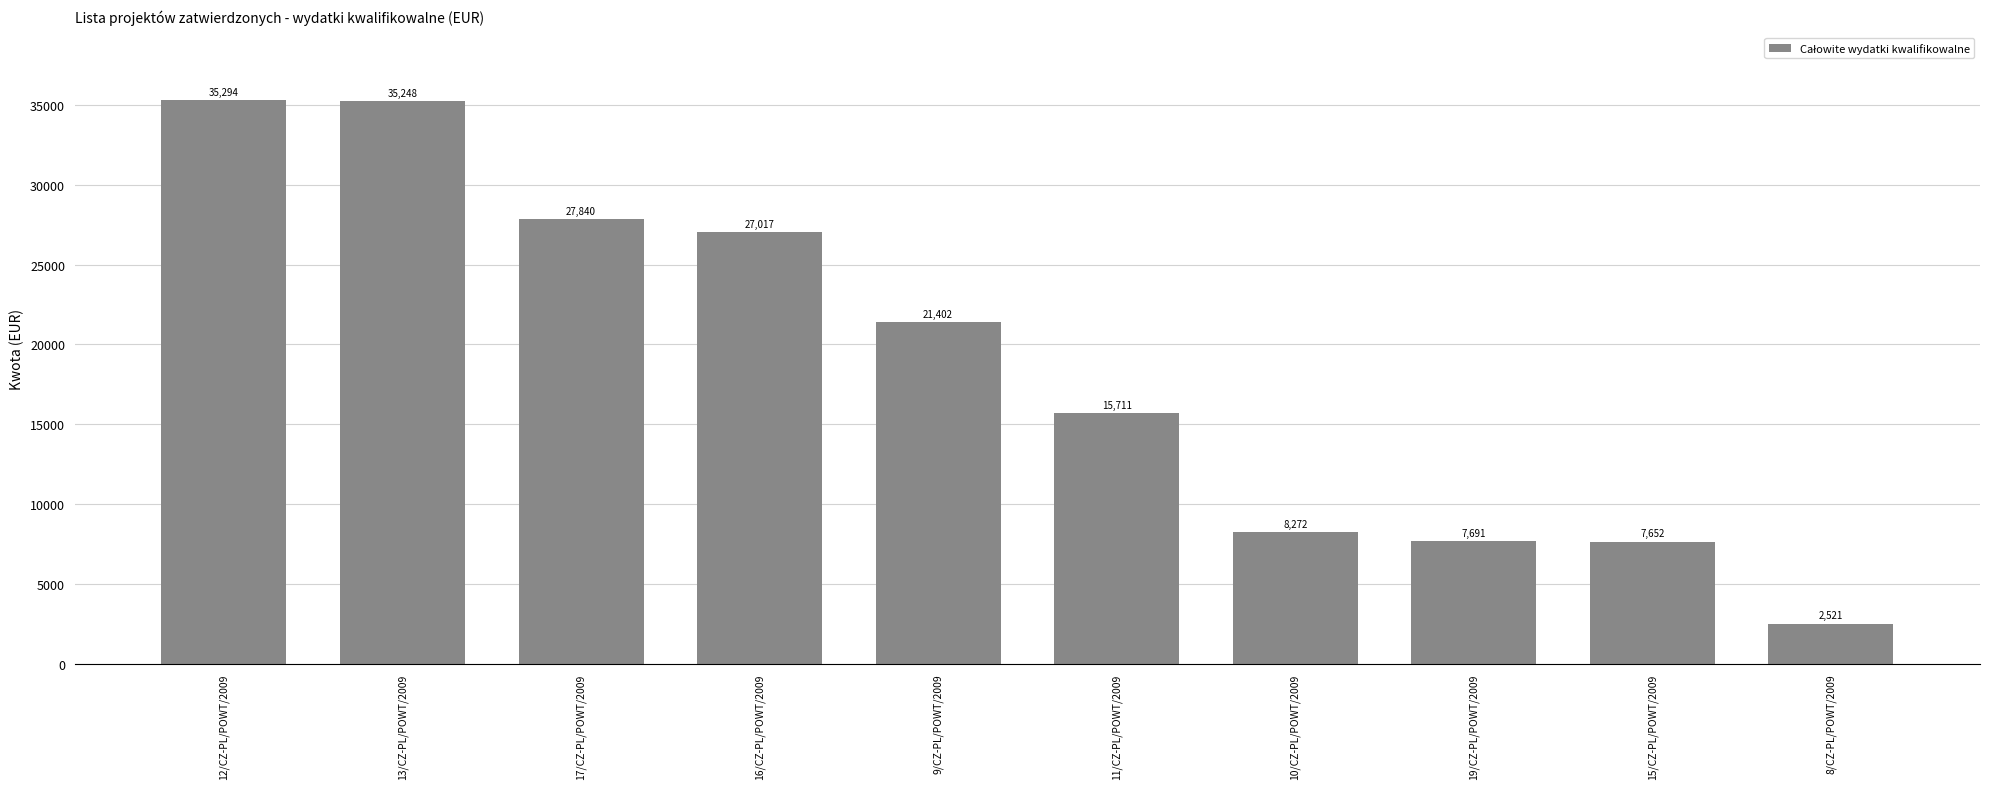

Which has a higher value, 12/CZ-PL/POWT/2009 or 10/CZ-PL/POWT/2009?

12/CZ-PL/POWT/2009